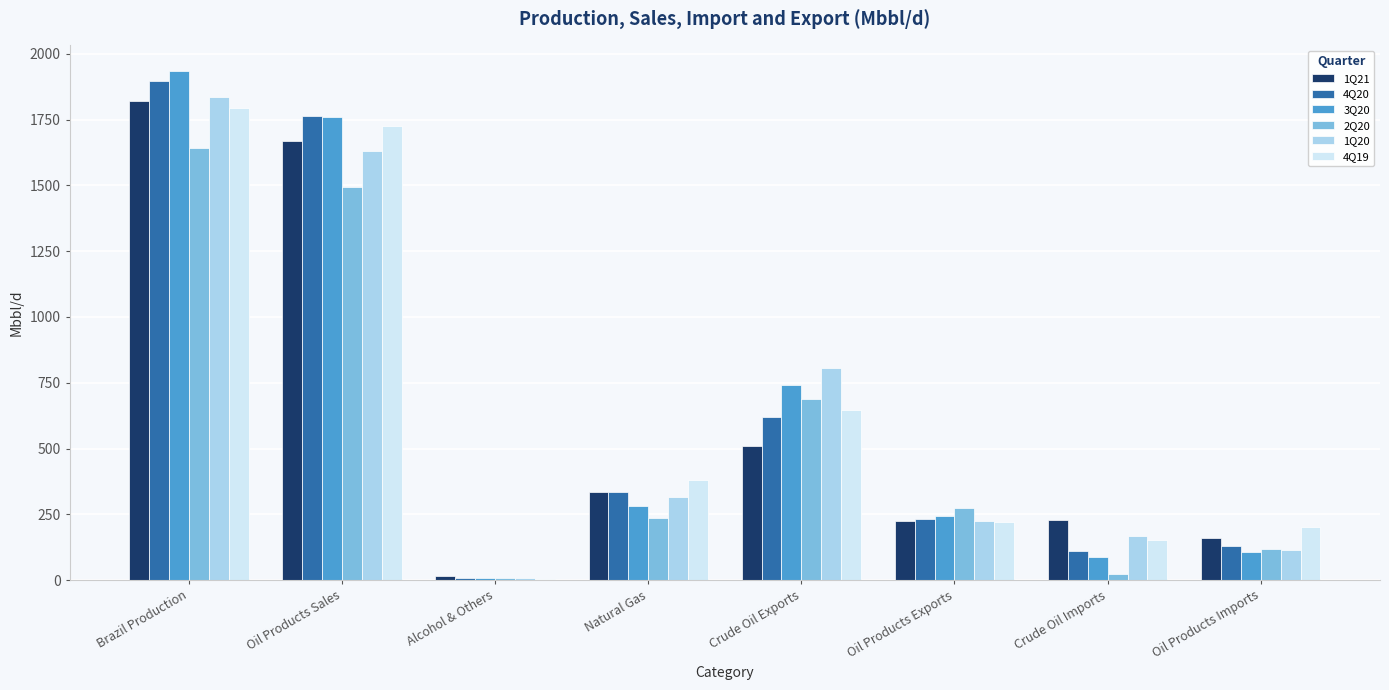

Is the value of 4Q19 at Natural Gas greater than the value of 1Q21 at Natural Gas?

Yes